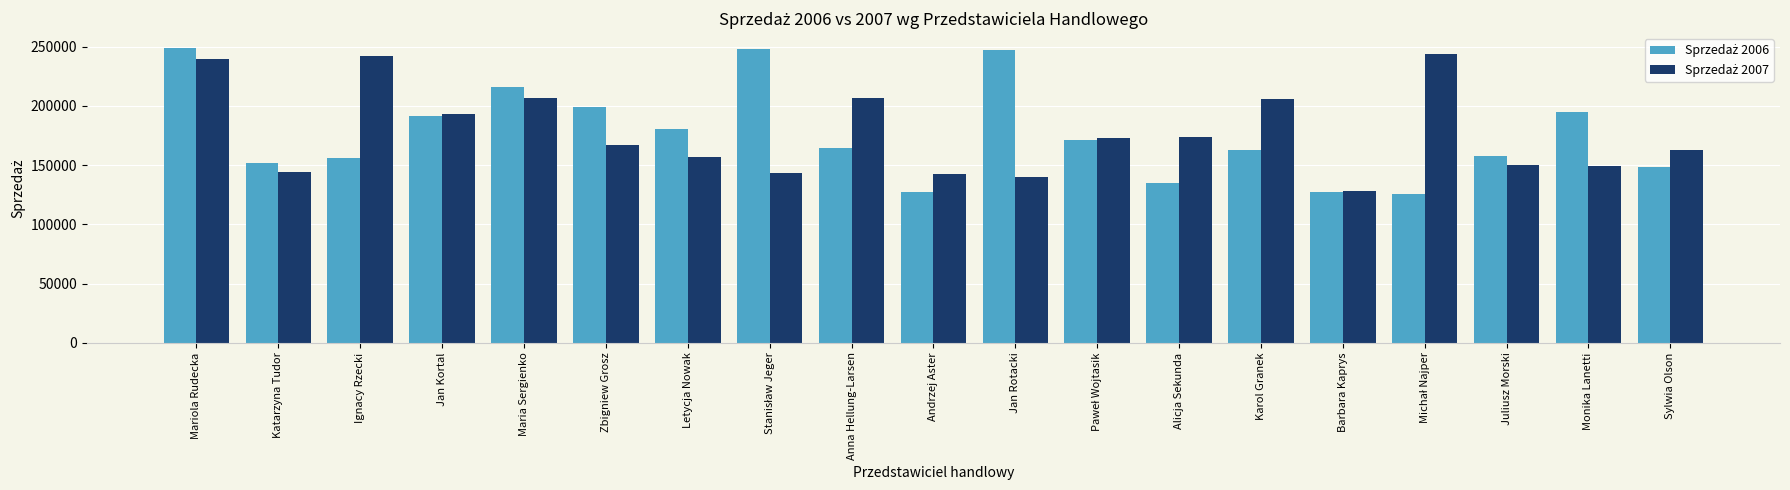

What is the label of the 11th bar from the left?

Jan Rotacki